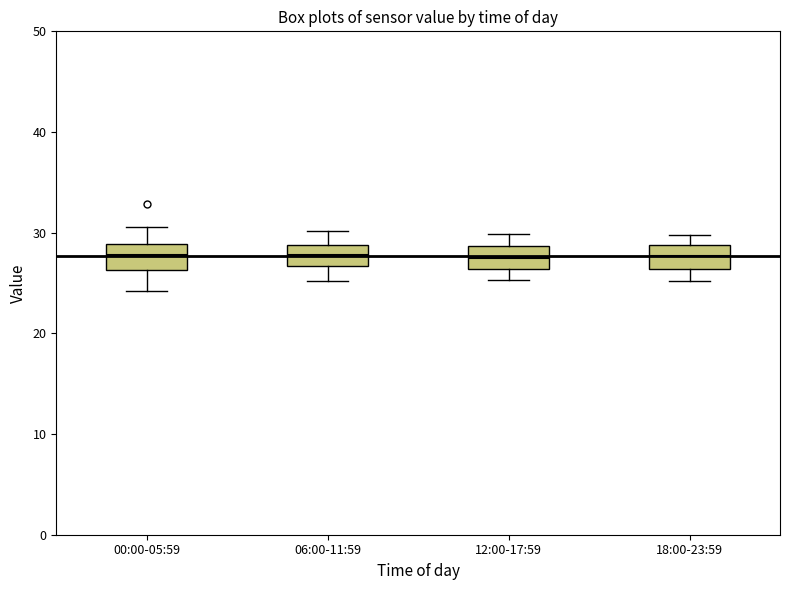

Reading left to right, transcribe this box plot: for each box, give where its median line is, the range the box spans, and where its two whiskers end, as read against the y-axis. The values are not printed on the chart, so give them approximately, as read against the axis.

00:00-05:59: median 28, box 26 to 29, whiskers 24 to 31
06:00-11:59: median 28, box 27 to 29, whiskers 25 to 30
12:00-17:59: median 27, box 26 to 29, whiskers 25 to 30
18:00-23:59: median 28, box 26 to 29, whiskers 25 to 30